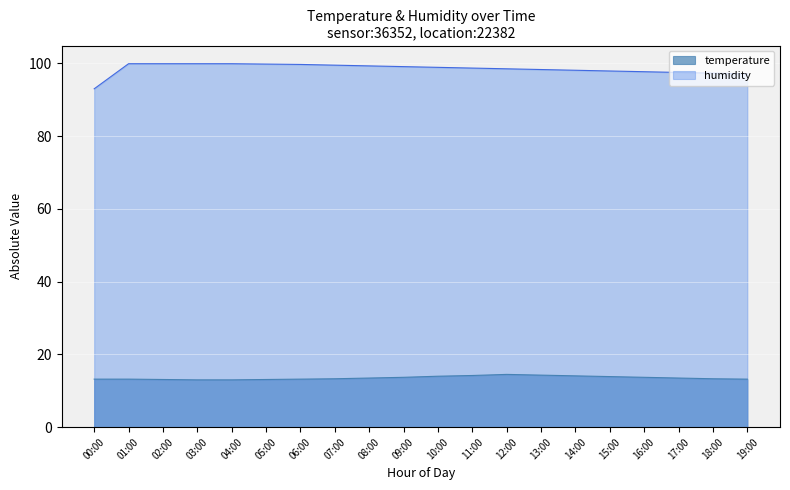

True or false: humidity and temperature intersect in this chart.

False